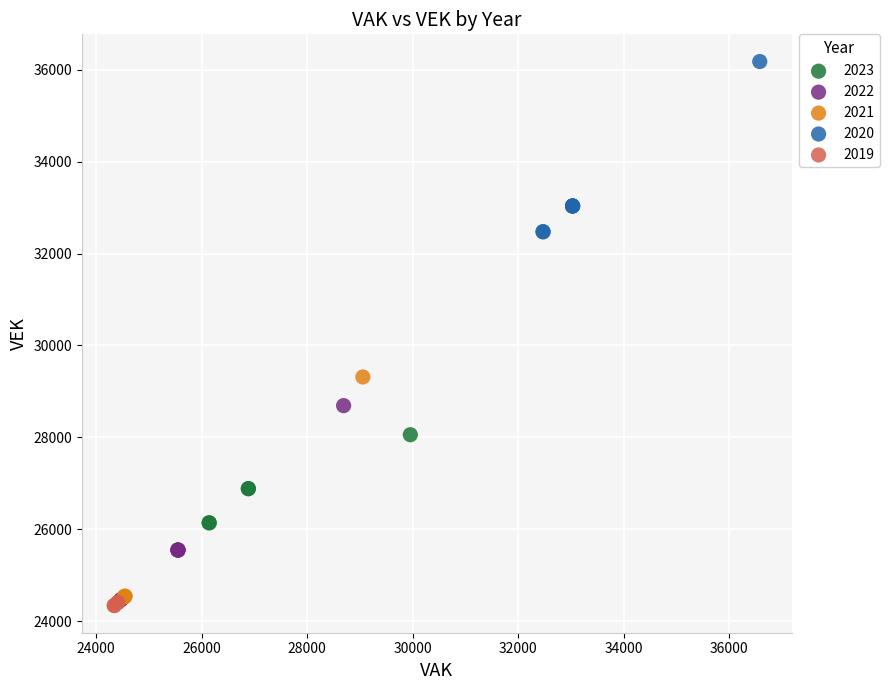

Which series contains the lowest Y value?

2019